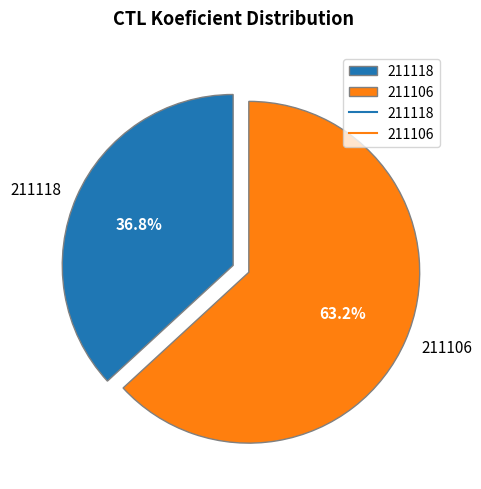

To the nearest percent, what is the difference between the largest and smallest slice percentages?

26%